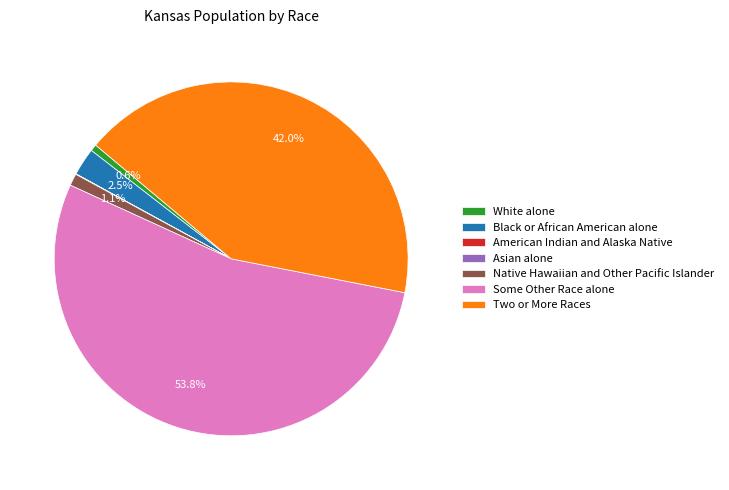

What portion of the pie excludes White alone?

99.4%